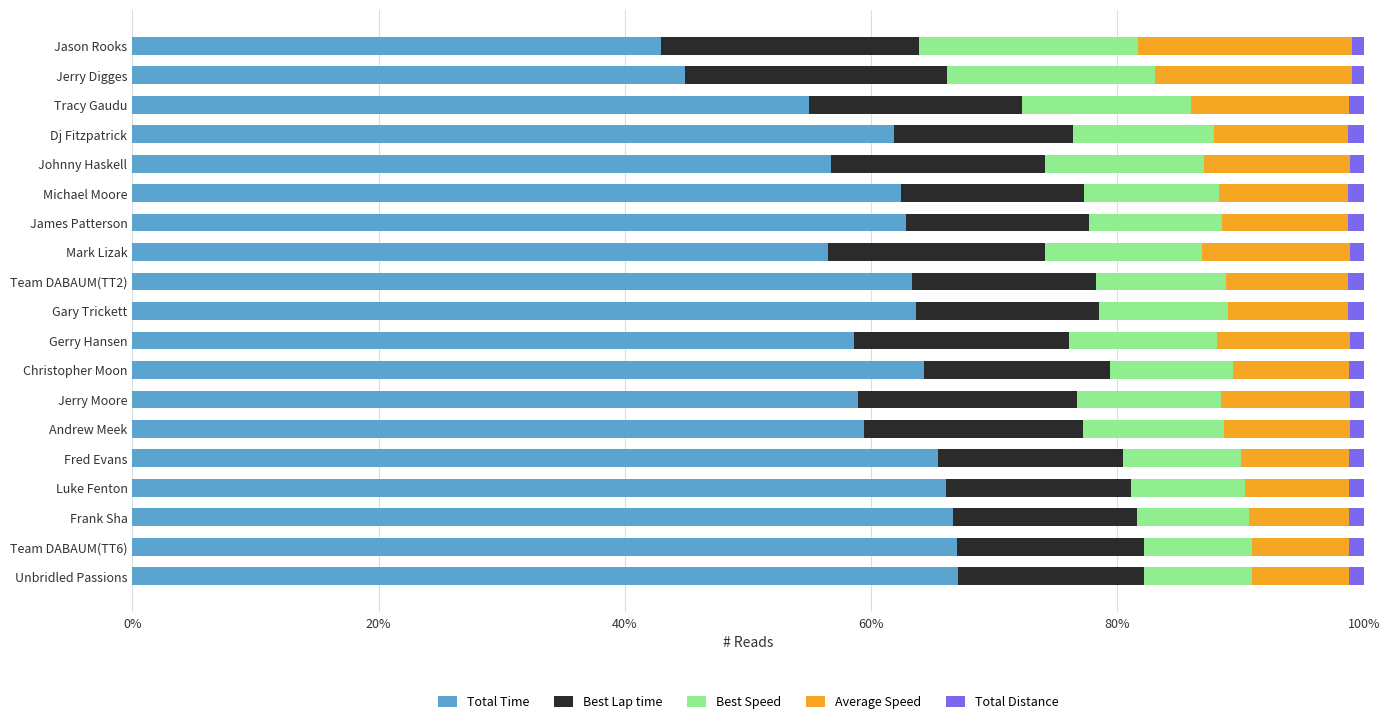

What is the minimum value for Total Time?

43.0